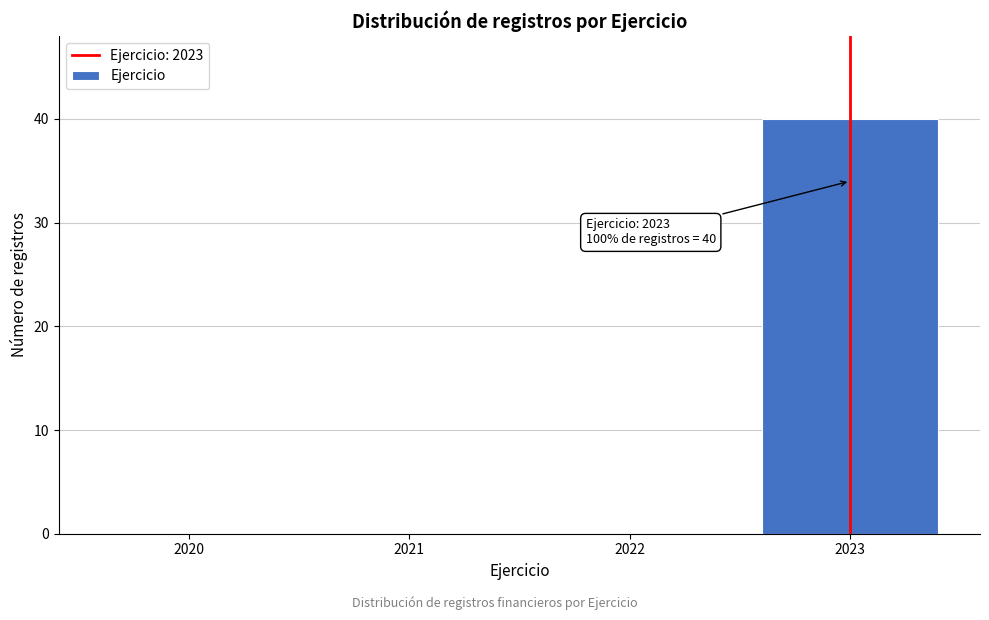

Reading left to right, what are all the values shown in this chart?

2020=0	2021=0	2022=0	2023=40